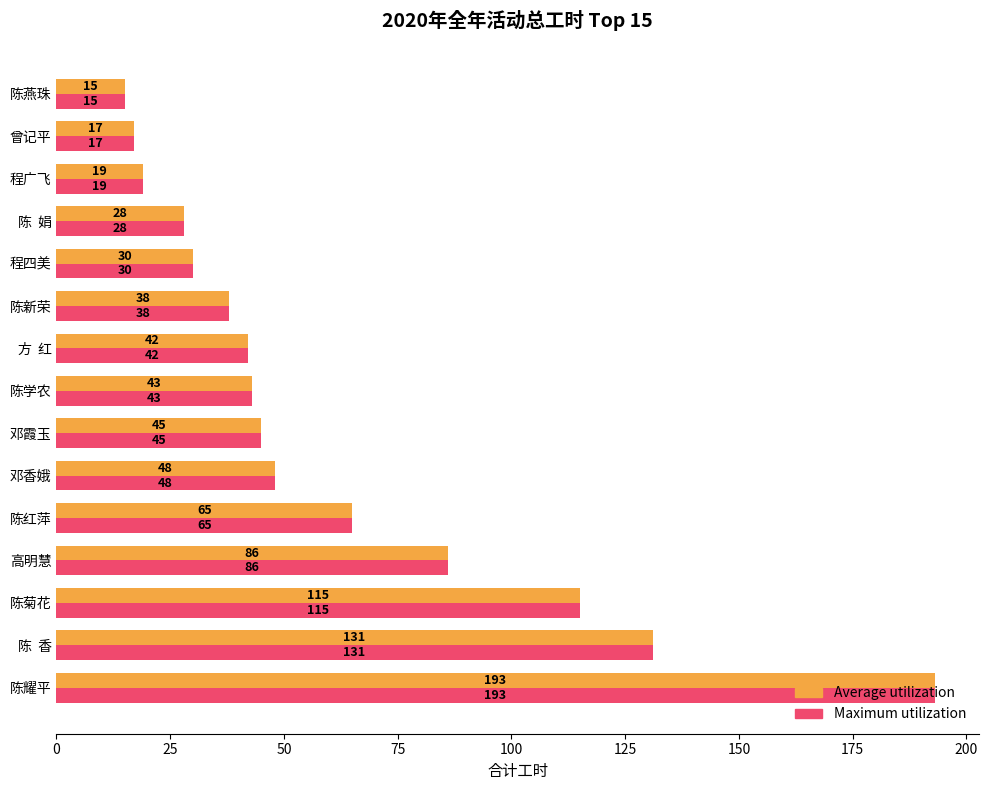

True or false: Maximum utilization has a value of 193 at 陈耀平.

True